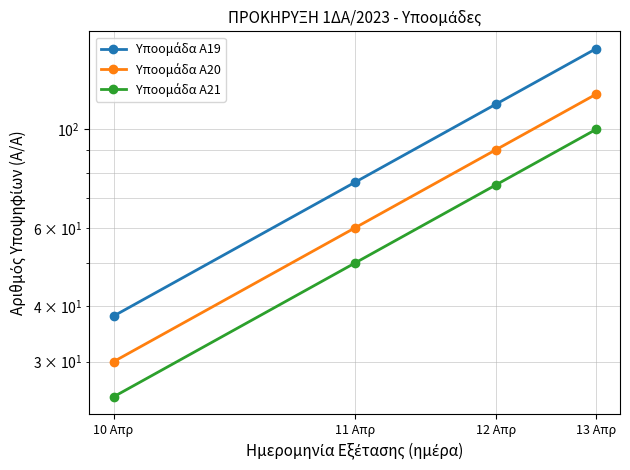

Reading left to right, what are all the values shown in this chart?

Υποομάδα Α19: 10 Απρ=38	11 Απρ=76	12 Απρ=114	13 Απρ=152
Υποομάδα Α20: 10 Απρ=30	11 Απρ=60	12 Απρ=90	13 Απρ=120
Υποομάδα Α21: 10 Απρ=25	11 Απρ=50	12 Απρ=75	13 Απρ=100